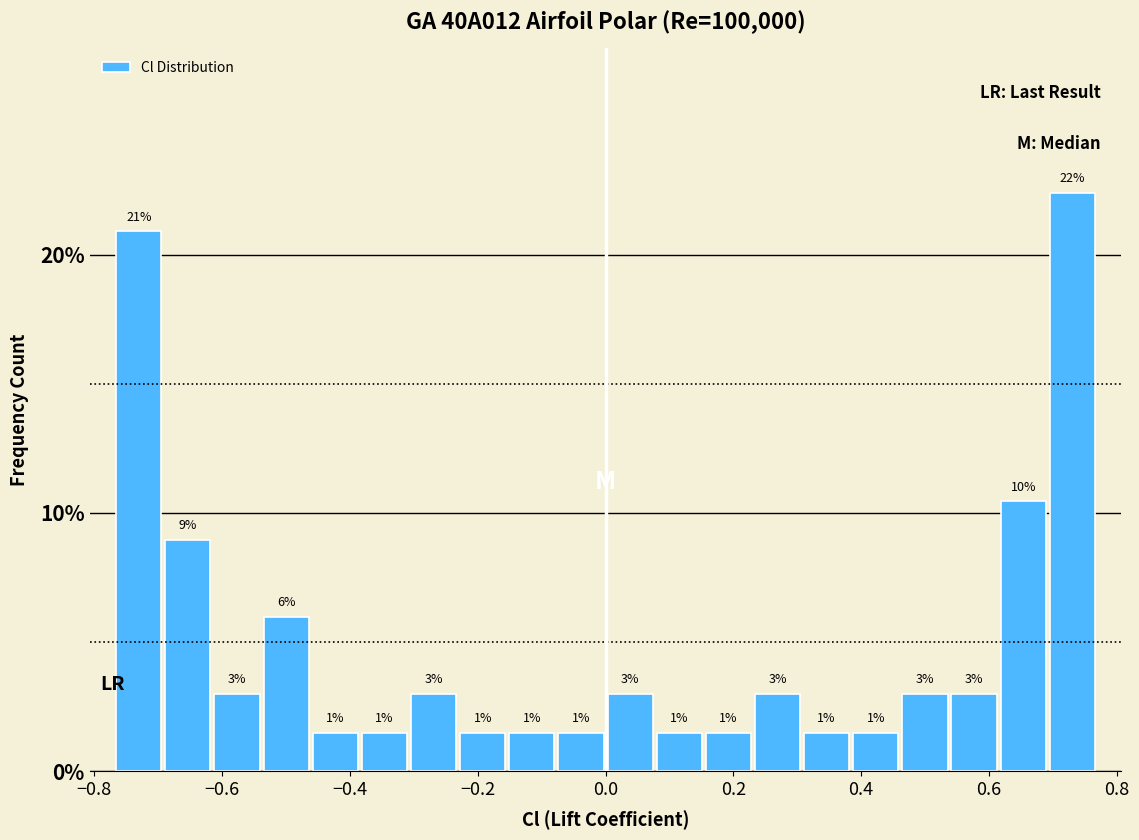

Read against the x-axis, roughly where is the centre of the tallest bar?

0.74